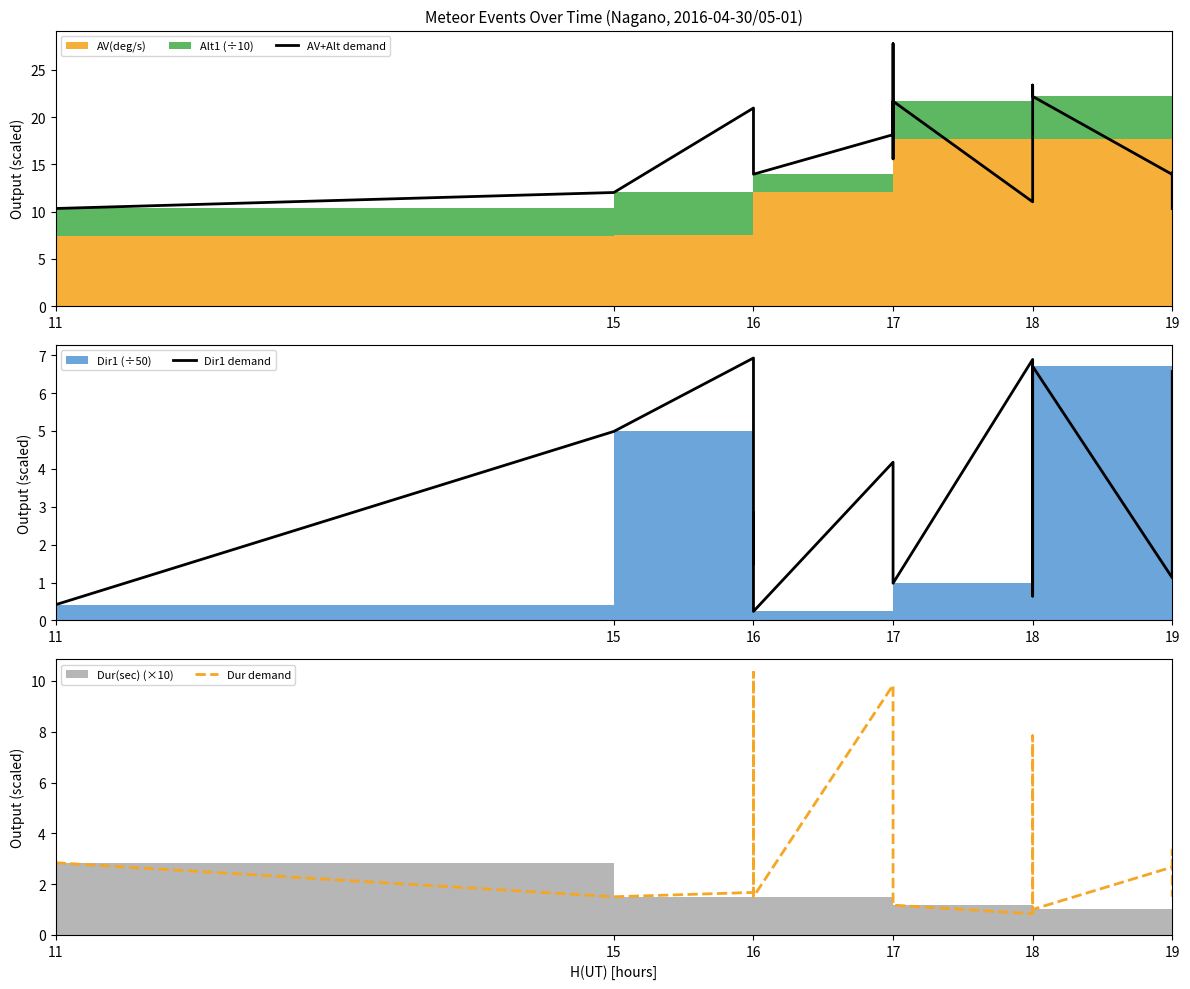

What is the value of the AV+Alt demand point at the 4th from the left?

19.2